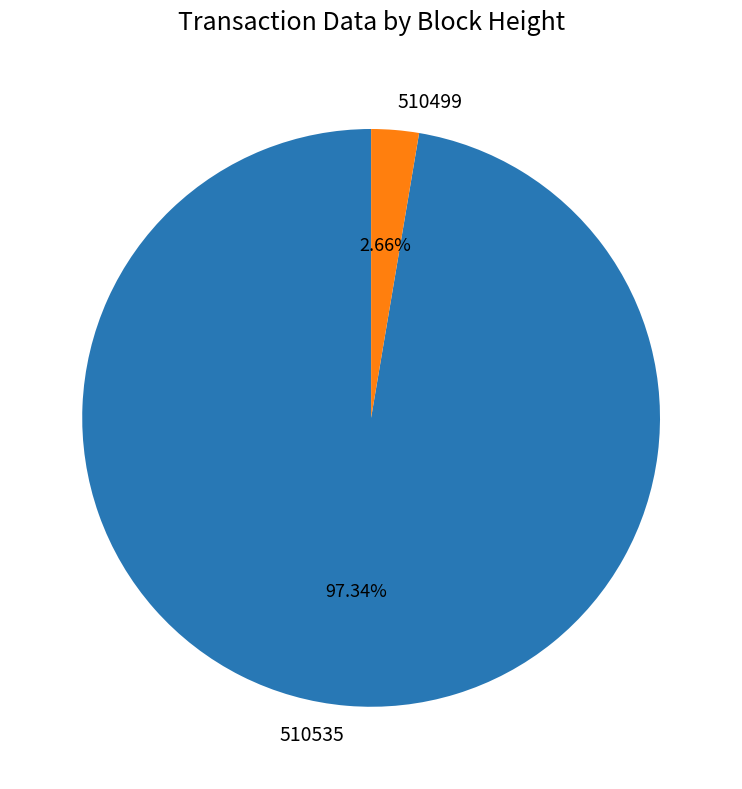

Is it true that 510535 is 97% of the pie?

True